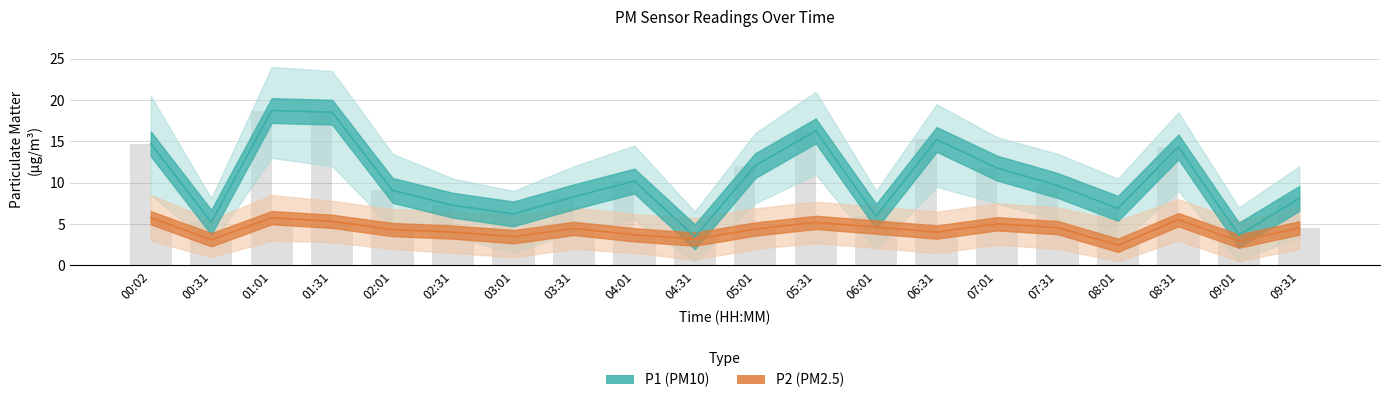

What position from the right is 08:31?

3